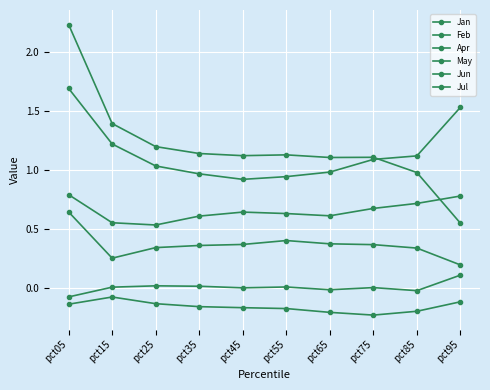

Rank the series at pct35 from lowest to highest value.

May, Jun, Jul, Apr, Feb, Jan